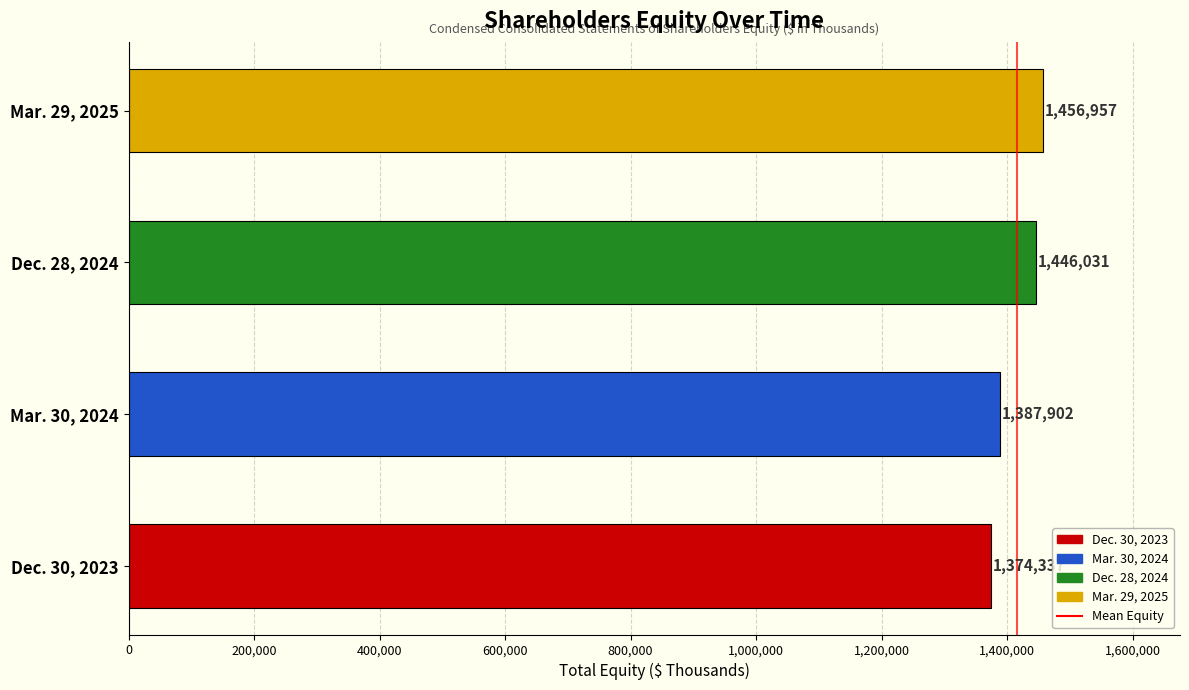

Are the bars horizontal?

Yes